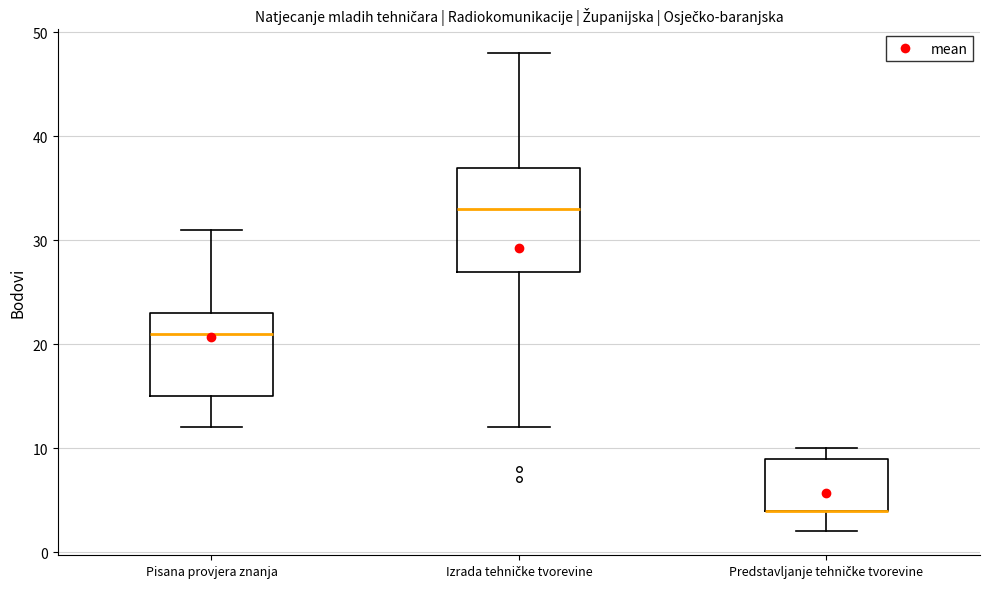

Reading left to right, transcribe this box plot: for each box, give where its median line is, the range the box spans, and where its two whiskers end, as read against the y-axis. The values are not printed on the chart, so give them approximately, as read against the axis.

Pisana provjera znanja: median 21, box 15 to 23, whiskers 12 to 31
Izrada tehničke tvorevine: median 33, box 27 to 37, whiskers 12 to 48
Predstavljanje tehničke tvorevine: median 4 (drawn on the box's lower edge), box 4 to 9, whiskers 2 to 10